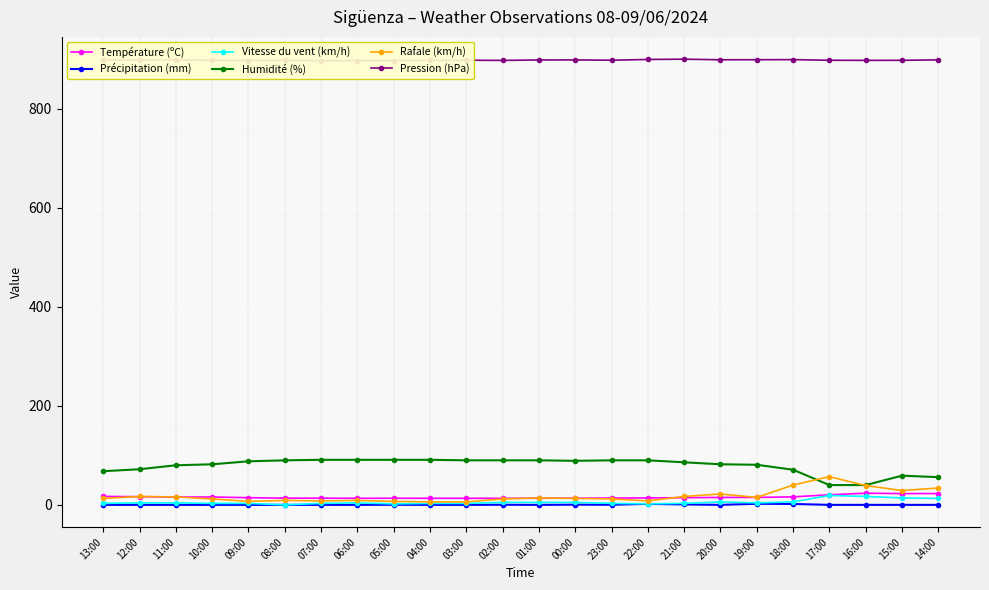

Where is the first local maximum for Rafale (km/h)?

12:00